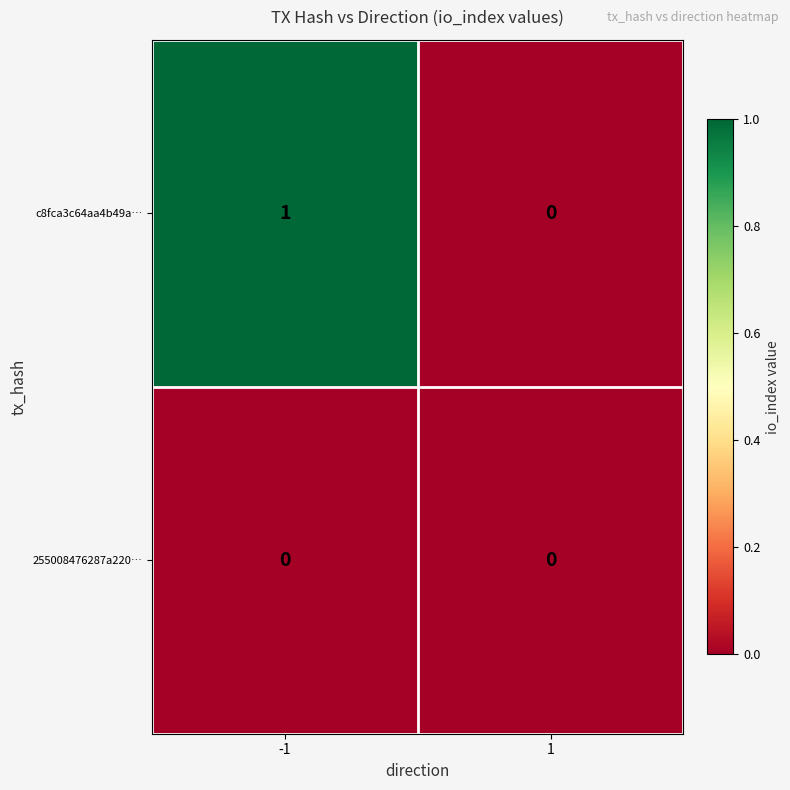

Between -1 and 1, which series saw the biggest shift?

c8fca3c64aa4b49a…